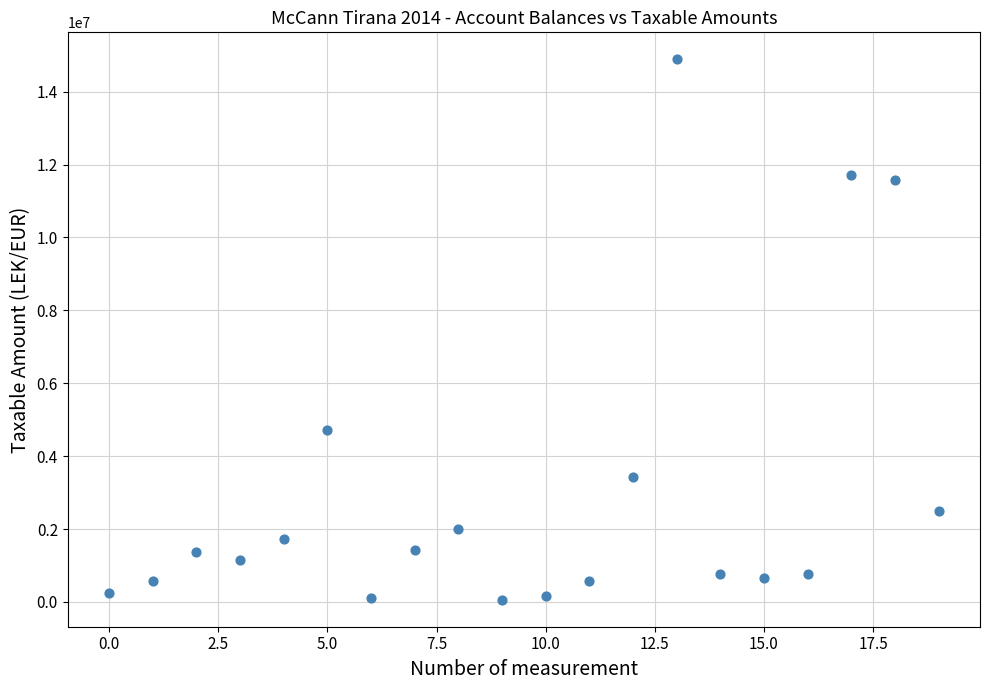

What Y value in the scatter plot is closest to 7474836?

4731146.9